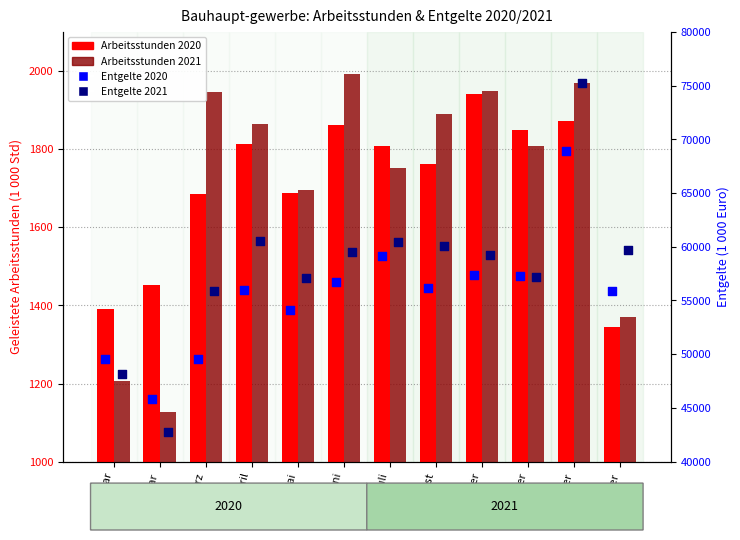

What are all the series names shown in the legend?

Arbeitsstunden 2020, Arbeitsstunden 2021, Entgelte 2020, Entgelte 2021